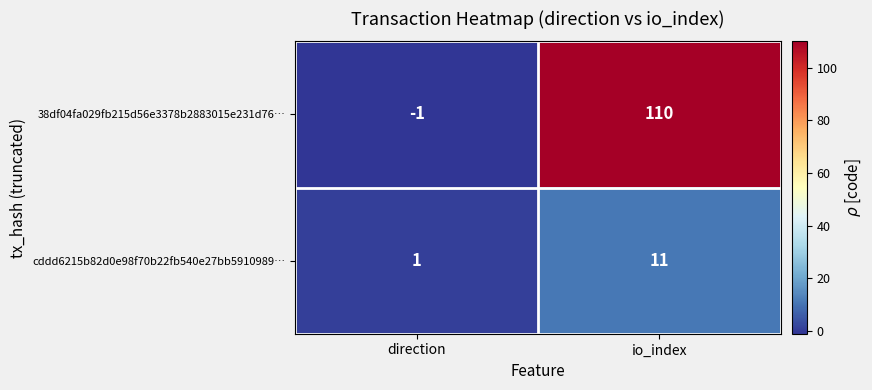

At which category does the chart reach its minimum across all series?

direction